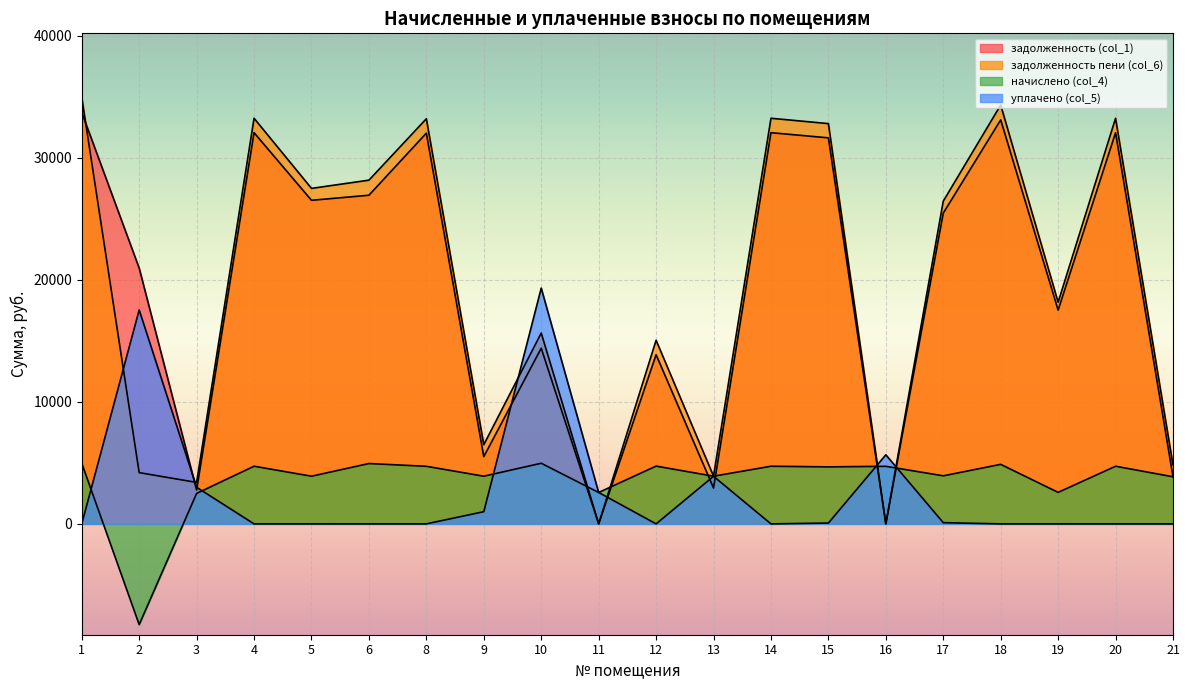

Reading left to right, what are all the values shown in this chart?

задолженность (col_1): 33721.5	20963.4	2773.8	32064.6	26522.0	26937.4	32027.6	5513.0	14397.5	0.0	13867.3	2938.7	32064.6	31641.3	0.0	25474.8	33112.9	17522.5	32064.6	3860.8
задолженность пени (col_6): 34963.7	4201.1	3397.8	33245.8	27499.0	28173.7	33207.4	6489.9	15639.7	0.0	15051.0	3915.6	33245.8	32809.3	0.0	26453.7	34332.6	18168.0	33245.8	4826.1
начислено (col_4): 4968.6	-8259.5	2496.0	4724.5	3907.8	4945.2	4719.0	3907.8	4968.6	2574.0	4734.6	3907.8	4724.5	4672.2	4719.0	3939.0	4879.0	2581.8	4724.5	3861.0
уплачено (col_5): 0.0	17534.5	3000.0	0.0	0.0	0.0	0.0	1000.0	19324.0	2574.0	0.0	3900.0	0.0	68.5	5661.8	100.0	0.0	0.0	0.0	0.0